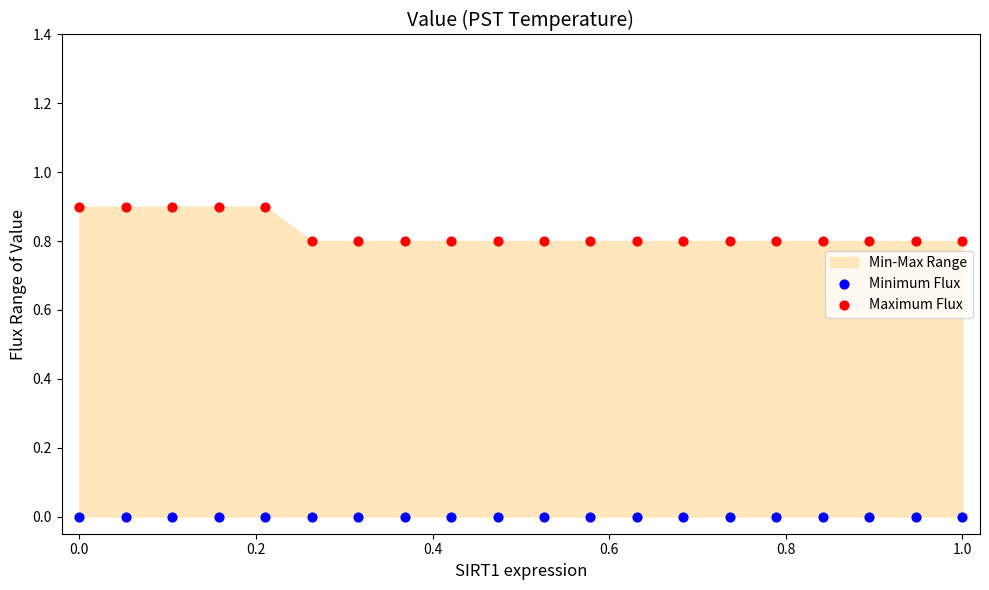

Which series reaches the minimum Y coordinate?

Minimum Flux